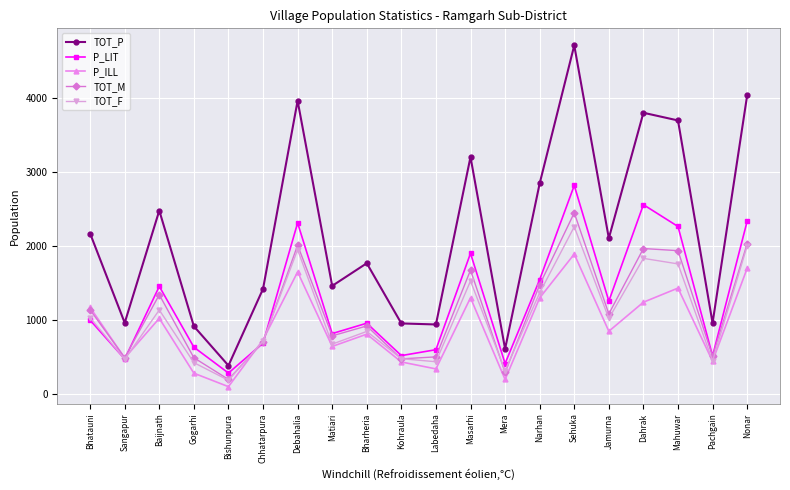

At which label does TOT_M reach its minimum?

Bishunpura